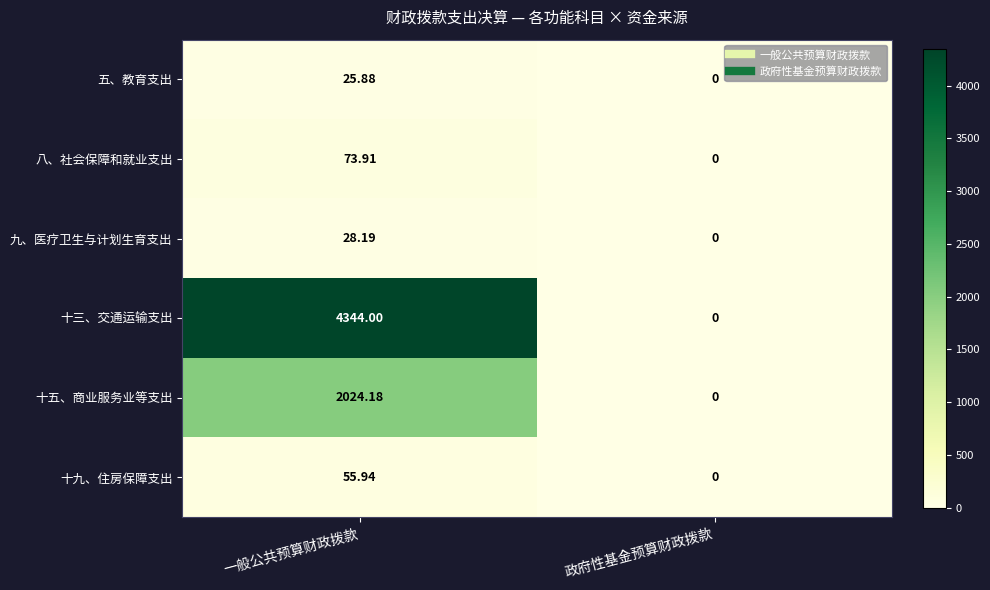

Which series has the widest spread of values?

十三、交通运输支出